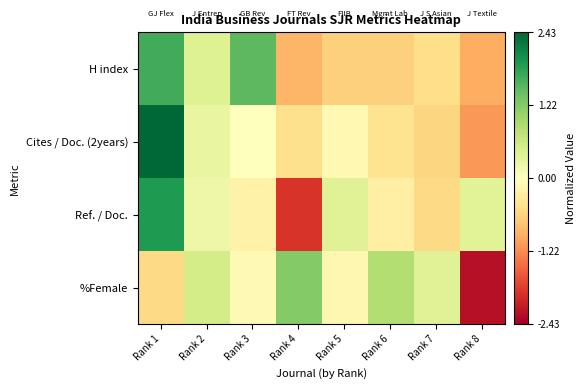

Reading left to right, transcribe all the data shown in this chart.

H index: Rank 1=1.7	Rank 2=0.4	Rank 3=1.5	Rank 4=-0.9	Rank 5=-0.6	Rank 6=-0.6	Rank 7=-0.5	Rank 8=-1.0
Cites / Doc. (2years): Rank 1=2.4	Rank 2=0.3	Rank 3=-0.0	Rank 4=-0.5	Rank 5=-0.1	Rank 6=-0.4	Rank 7=-0.6	Rank 8=-1.1
Ref. / Doc.: Rank 1=1.9	Rank 2=0.2	Rank 3=-0.2	Rank 4=-1.9	Rank 5=0.4	Rank 6=-0.2	Rank 7=-0.5	Rank 8=0.4
%Female: Rank 1=-0.5	Rank 2=0.5	Rank 3=-0.1	Rank 4=1.2	Rank 5=-0.1	Rank 6=0.8	Rank 7=0.4	Rank 8=-2.2